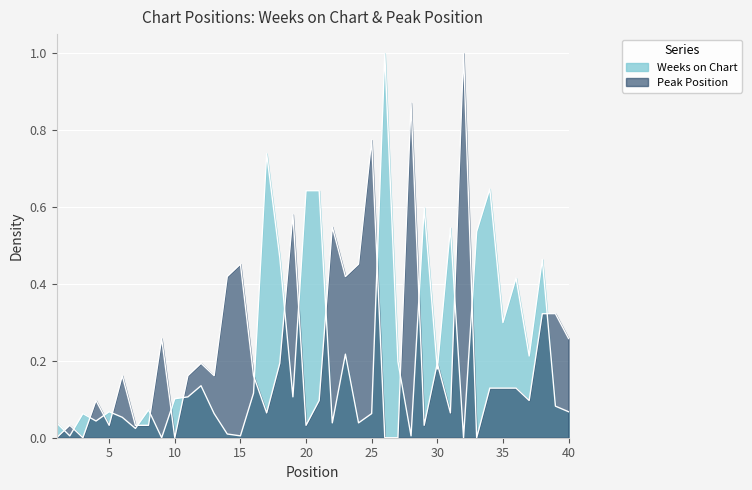

How many lines are shown in the chart?

2